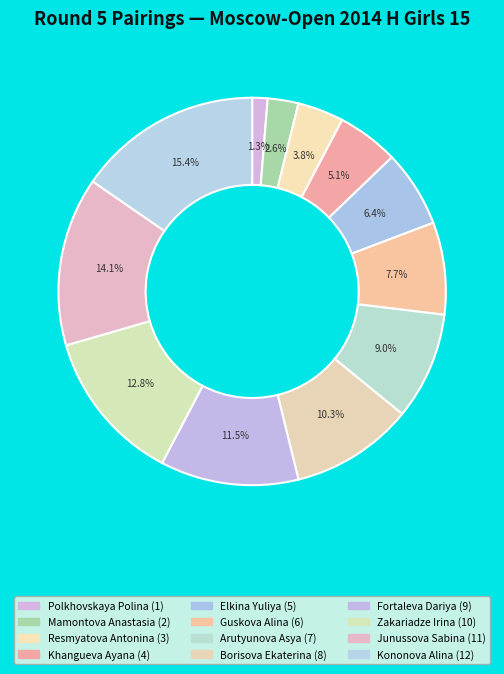

What is the ratio of the value at Fortaleva Dariya to the value at Kononova Alina?

0.8